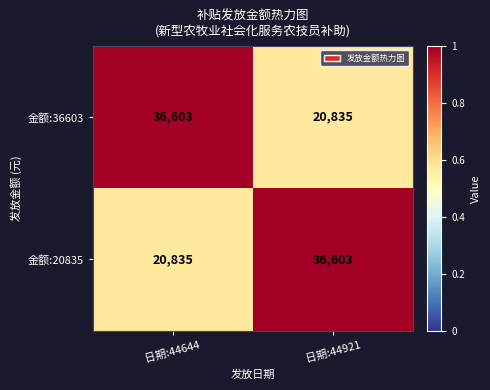

Reading right to left, extract all data points from this chart.

金额:36603: 20835	36603
金额:20835: 36603	20835